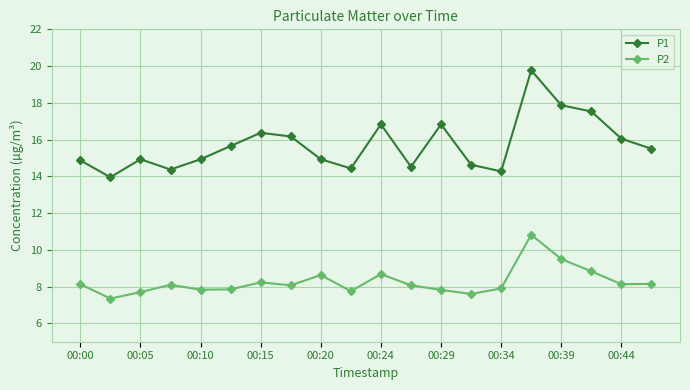

What is the difference between the maximum and minimum values in the P2 series?

3.5